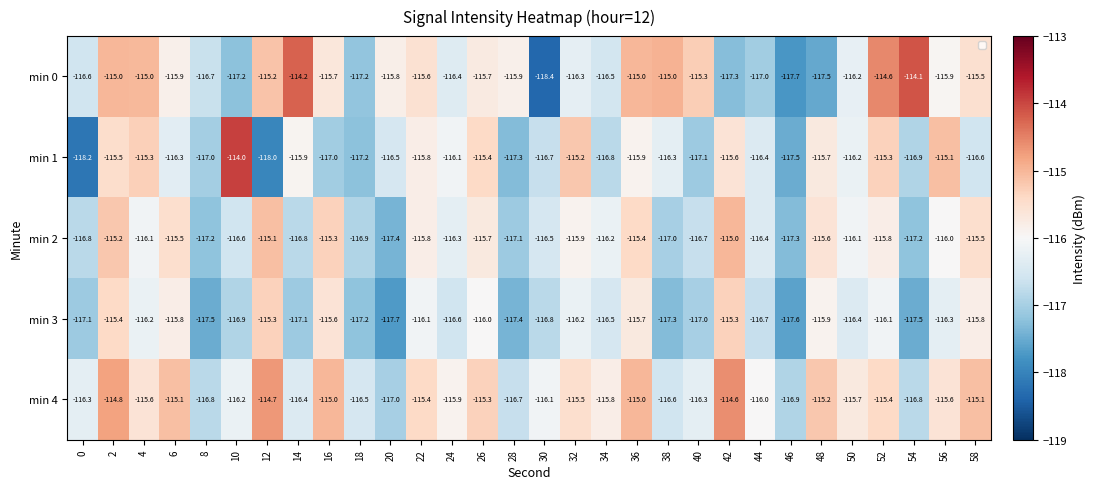

Is it true that min 1 equals -68.4 at 30?

False